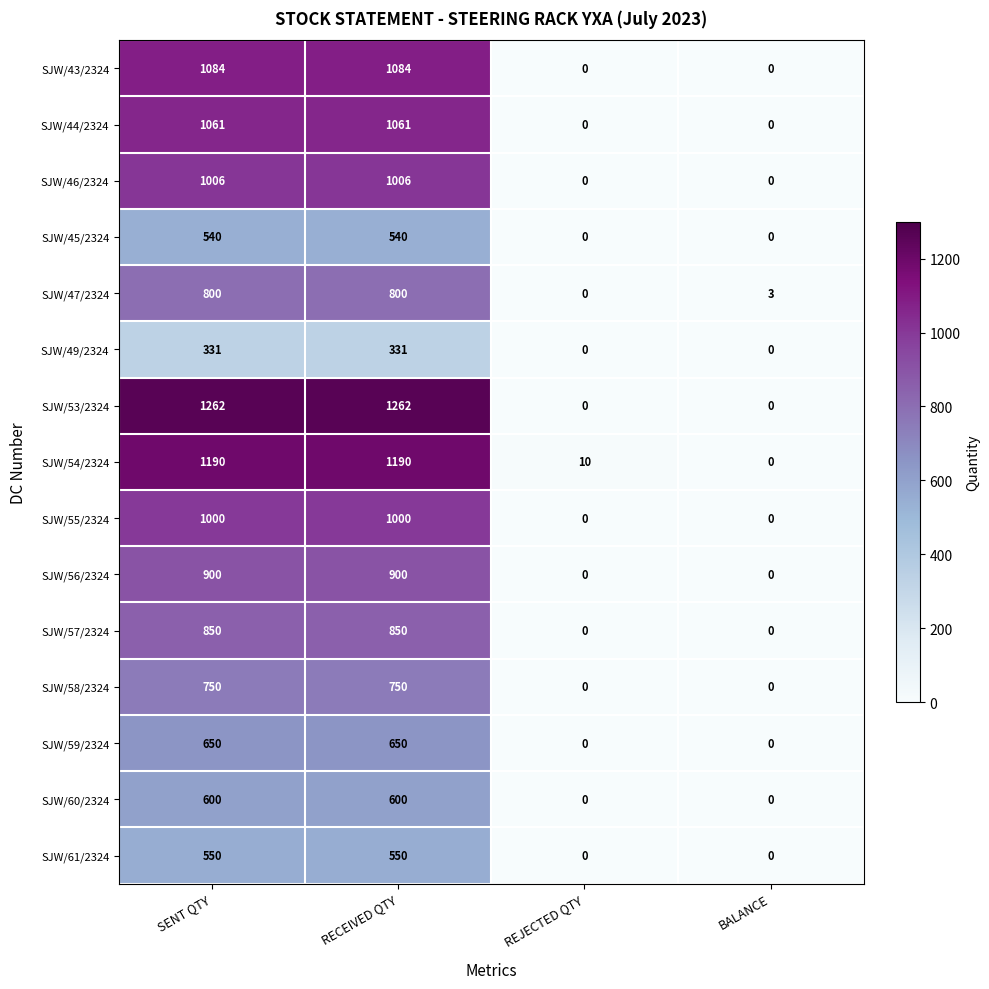

The value of SJW/43/2324 at REJECTED QTY is 463. True or false?

False